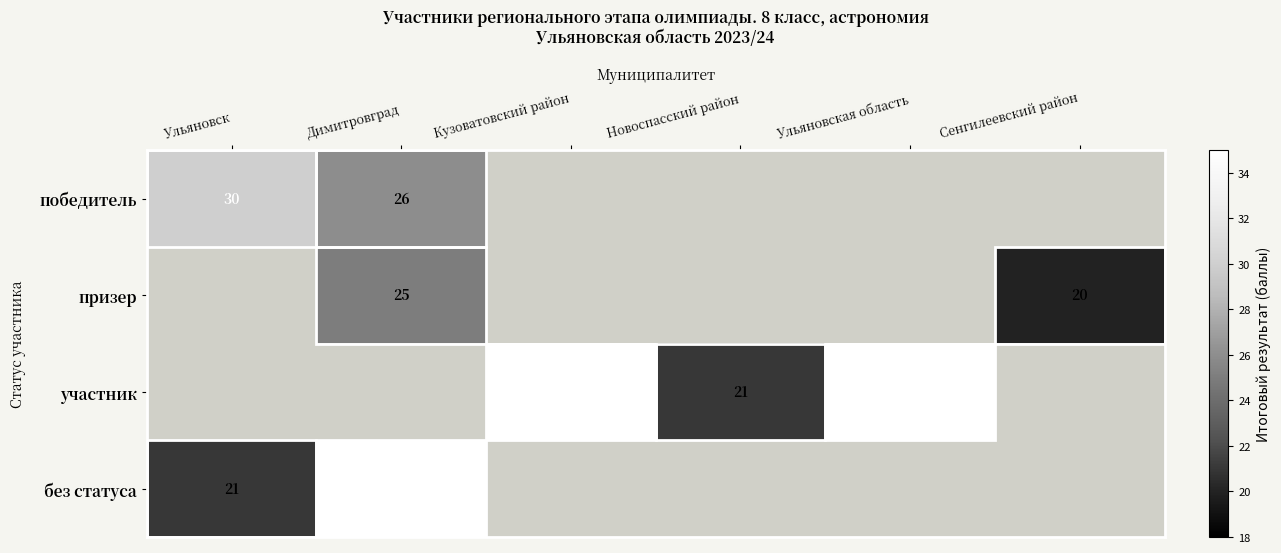

True or false: без статуса has a value of 13 at Ульяновск.

False